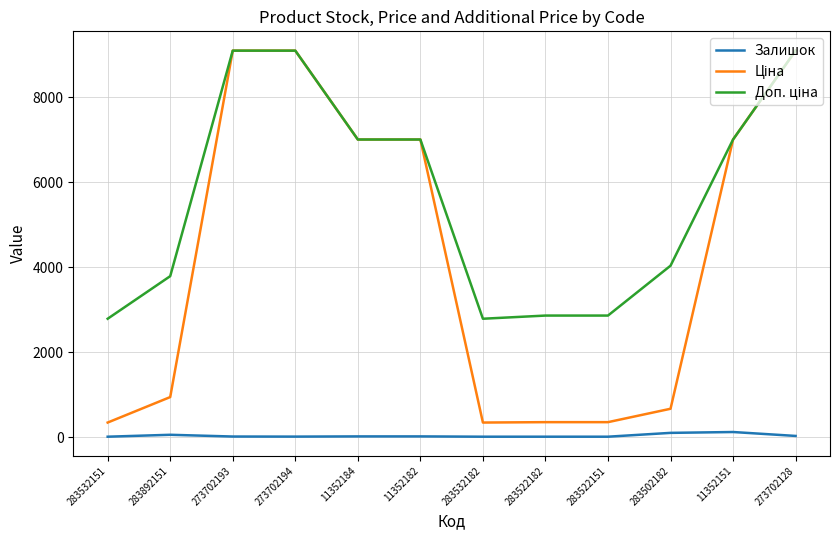

What is the maximum value shown in the chart?

9092.0